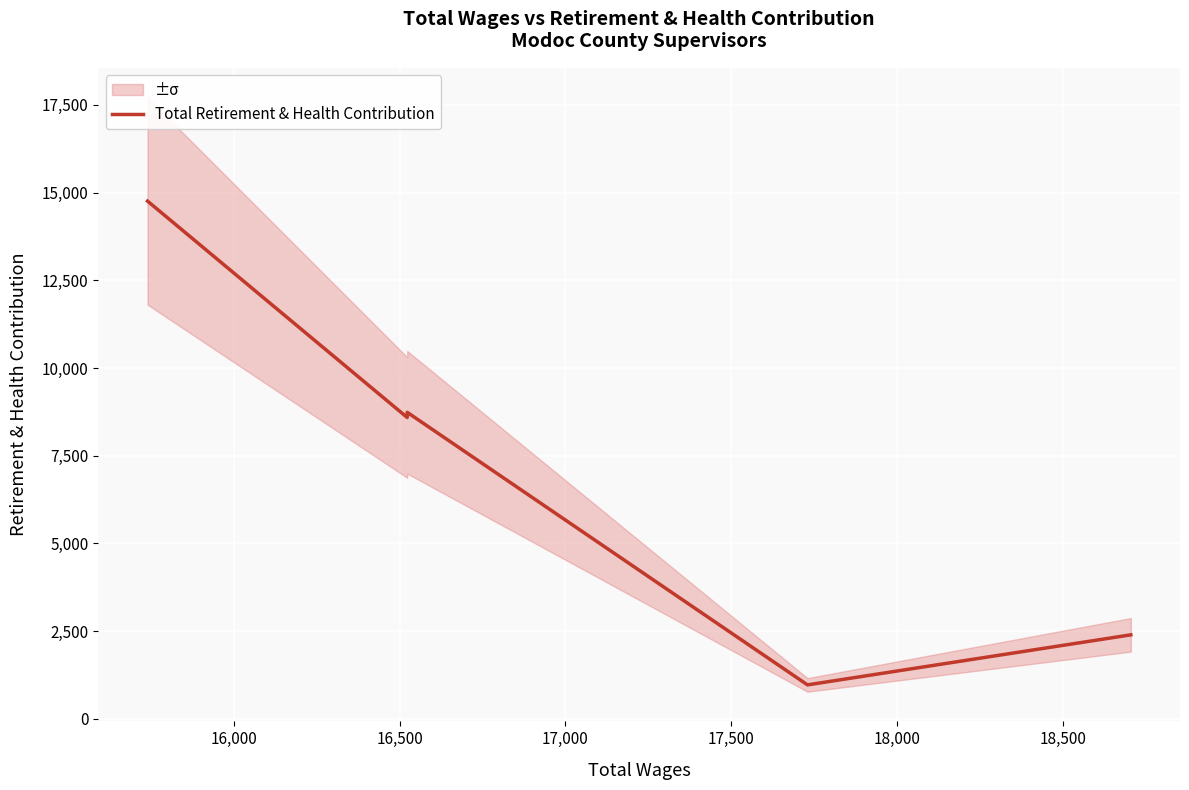

Reading left to right, extract all data points from this chart.

14756	8589	8737	969	2395